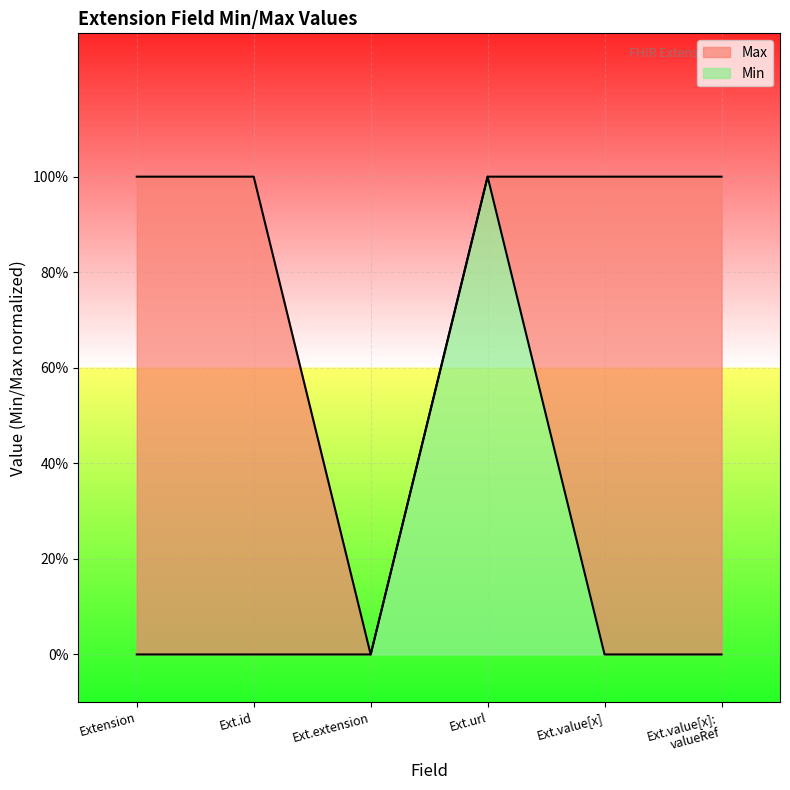

Where is the first local minimum?

Ext.extension